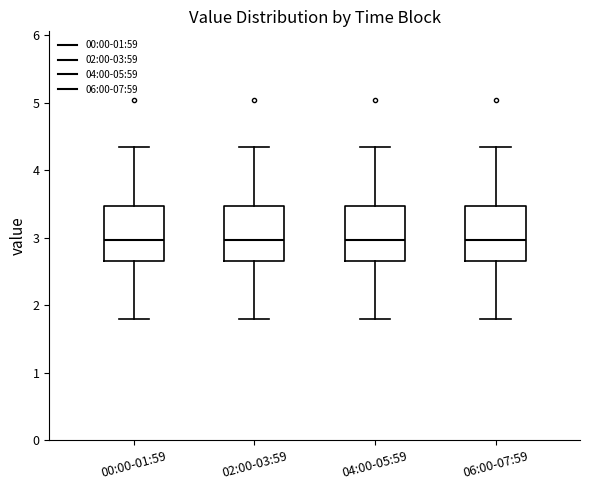

Reading left to right, transcribe this box plot: for each box, give where its median line is, the range the box spans, and where its two whiskers end, as read against the y-axis. The values are not printed on the chart, so give them approximately, as read against the axis.

00:00-01:59: median 3.0, box 2.7 to 3.5, whiskers 1.8 to 4.4
02:00-03:59: median 3.0, box 2.7 to 3.5, whiskers 1.8 to 4.4
04:00-05:59: median 3.0, box 2.7 to 3.5, whiskers 1.8 to 4.4
06:00-07:59: median 3.0, box 2.7 to 3.5, whiskers 1.8 to 4.4